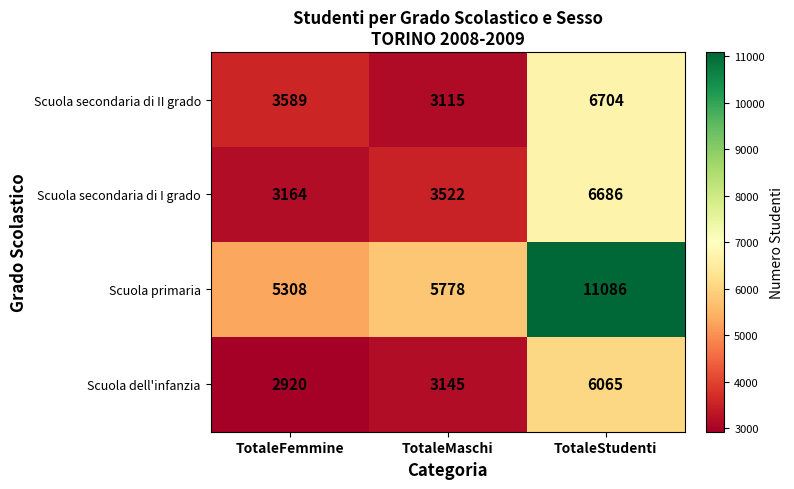

The Scuola dell'infanzia series shows 2462 at TotaleStudenti. True or false?

False